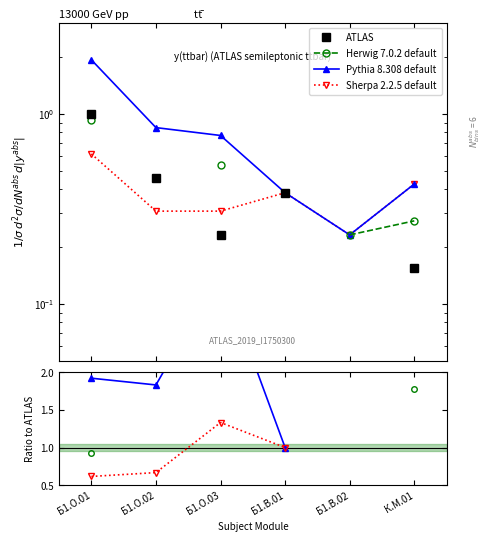

How many lines are shown in the chart?

4